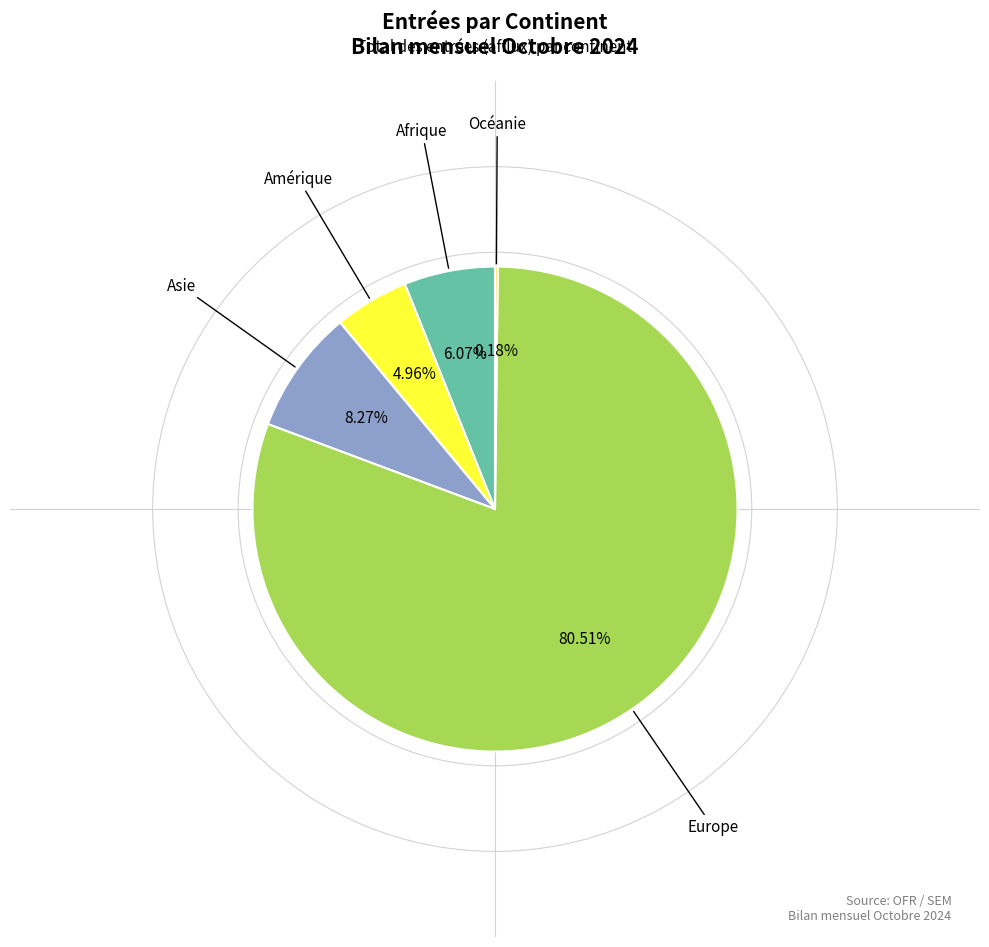

Does Europe account for over 50% of the chart?

Yes